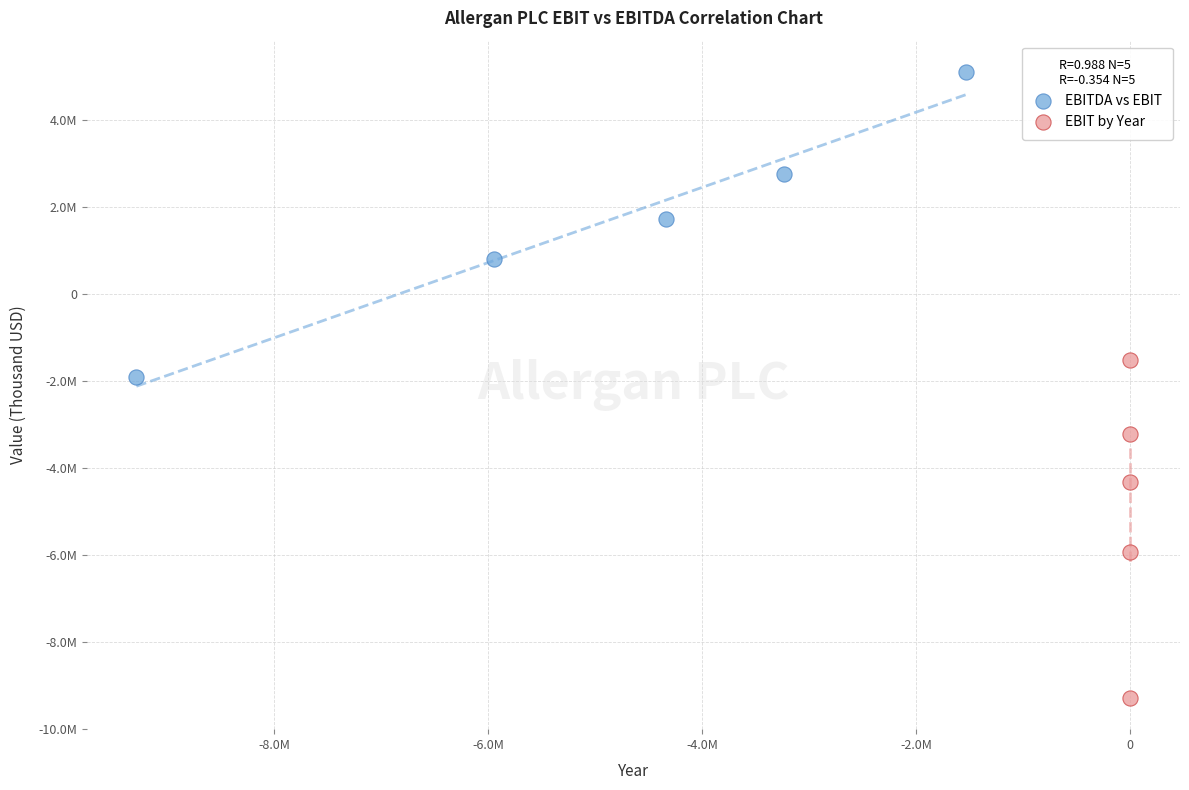

Which series has the widest spread of Y values?

EBIT by Year